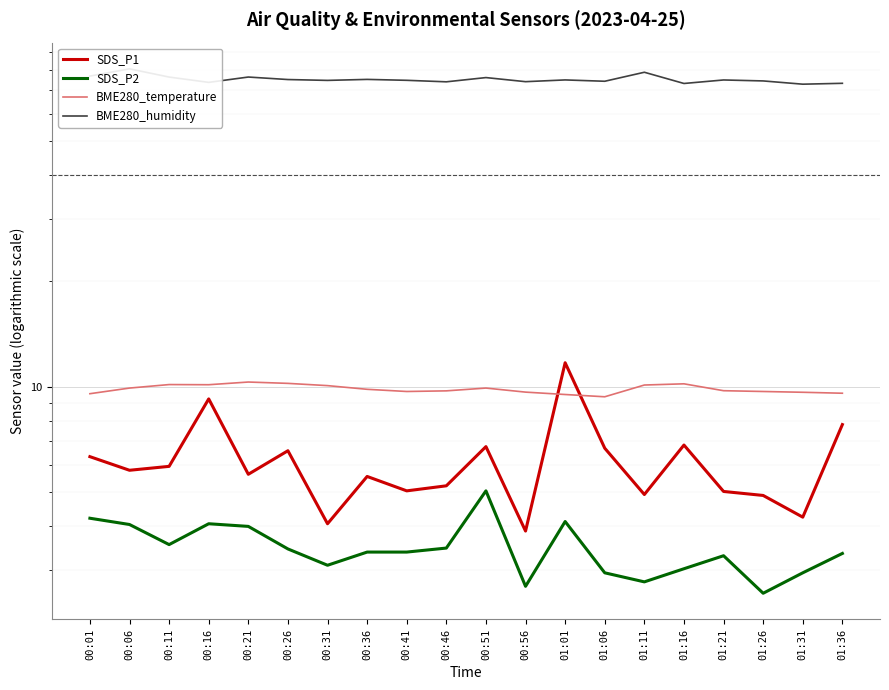

True or false: SDS_P2 and BME280_humidity intersect in this chart.

False